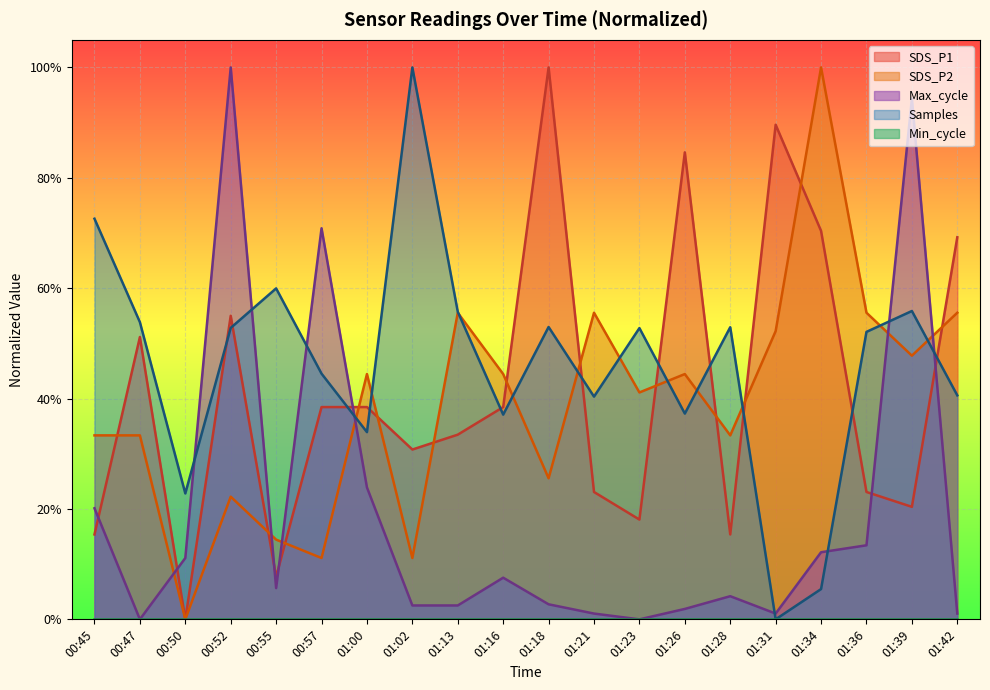

Which category has the highest value across all series?

01:18